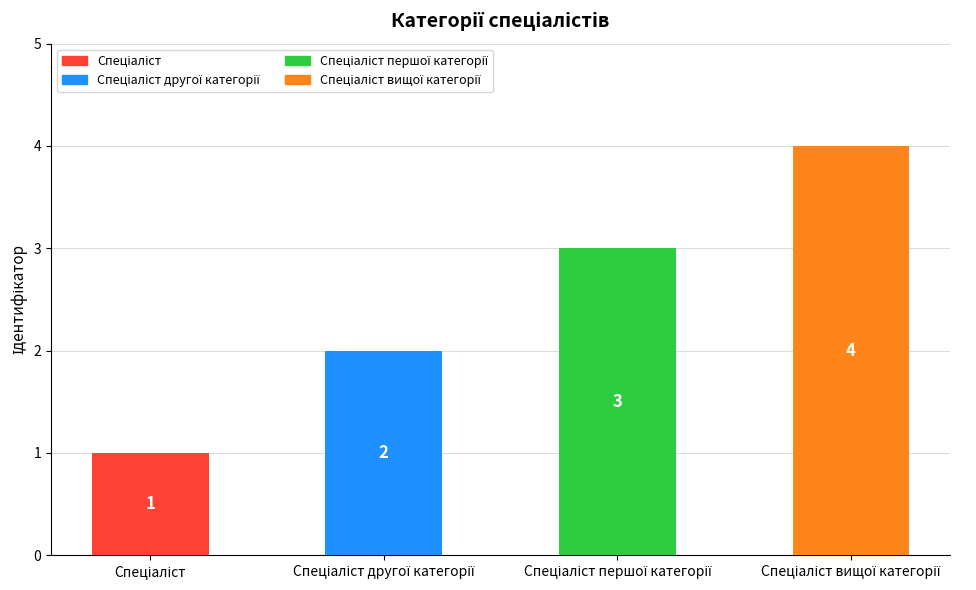

What is the sum of all values?

10